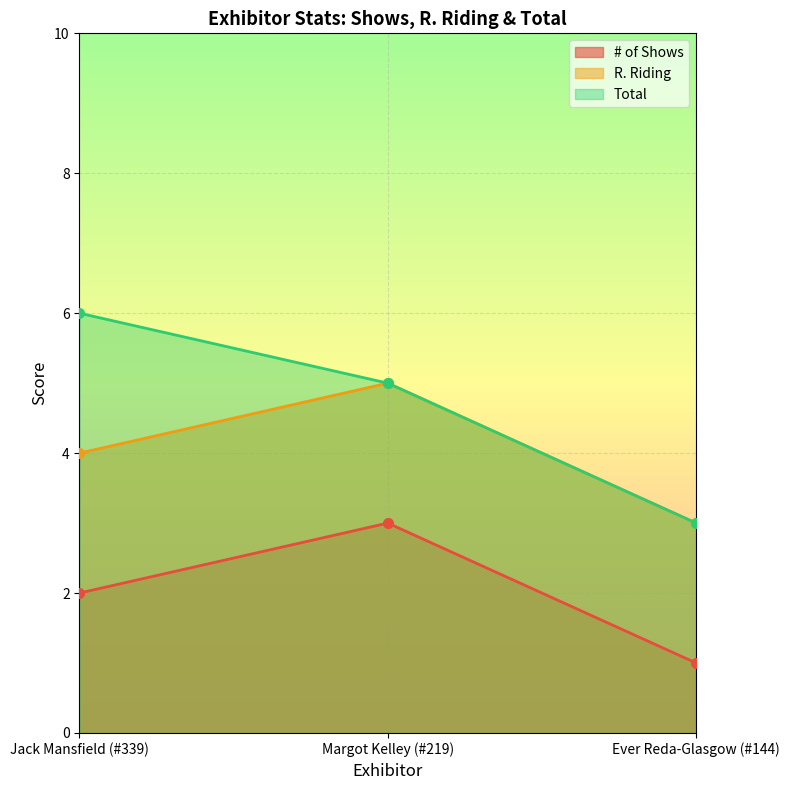

What is the label of the 2nd point from the right?

Margot Kelley (#219)